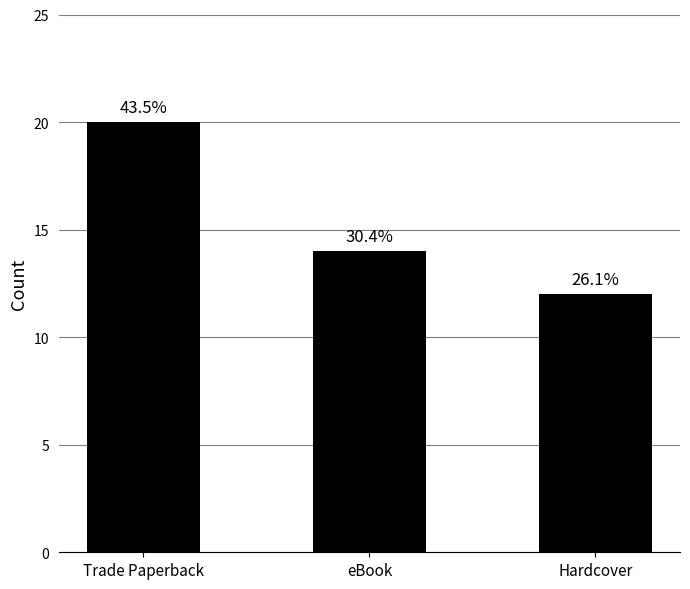

How many bars are there in total?

3